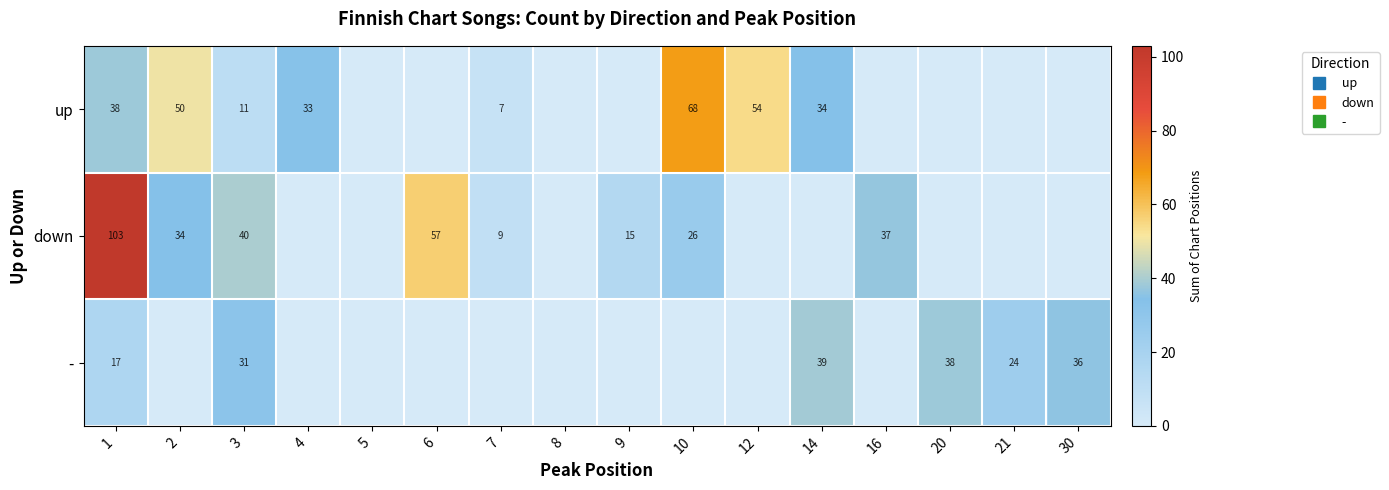

Rank the series by their average value, from highest to lowest.

down, up, -